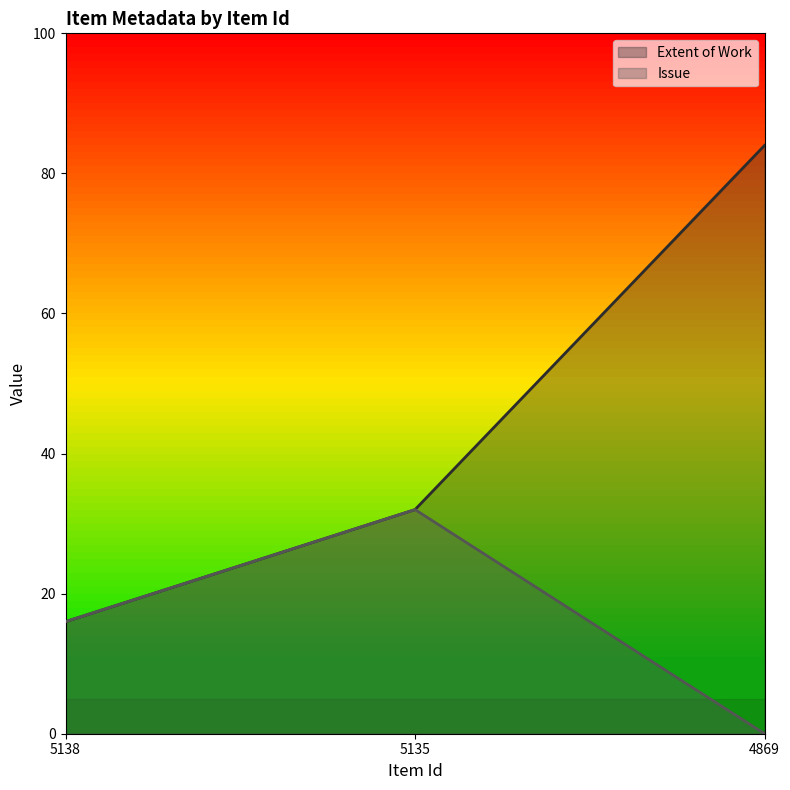

List the series in order of their overall mean, highest first.

Extent of Work, Issue